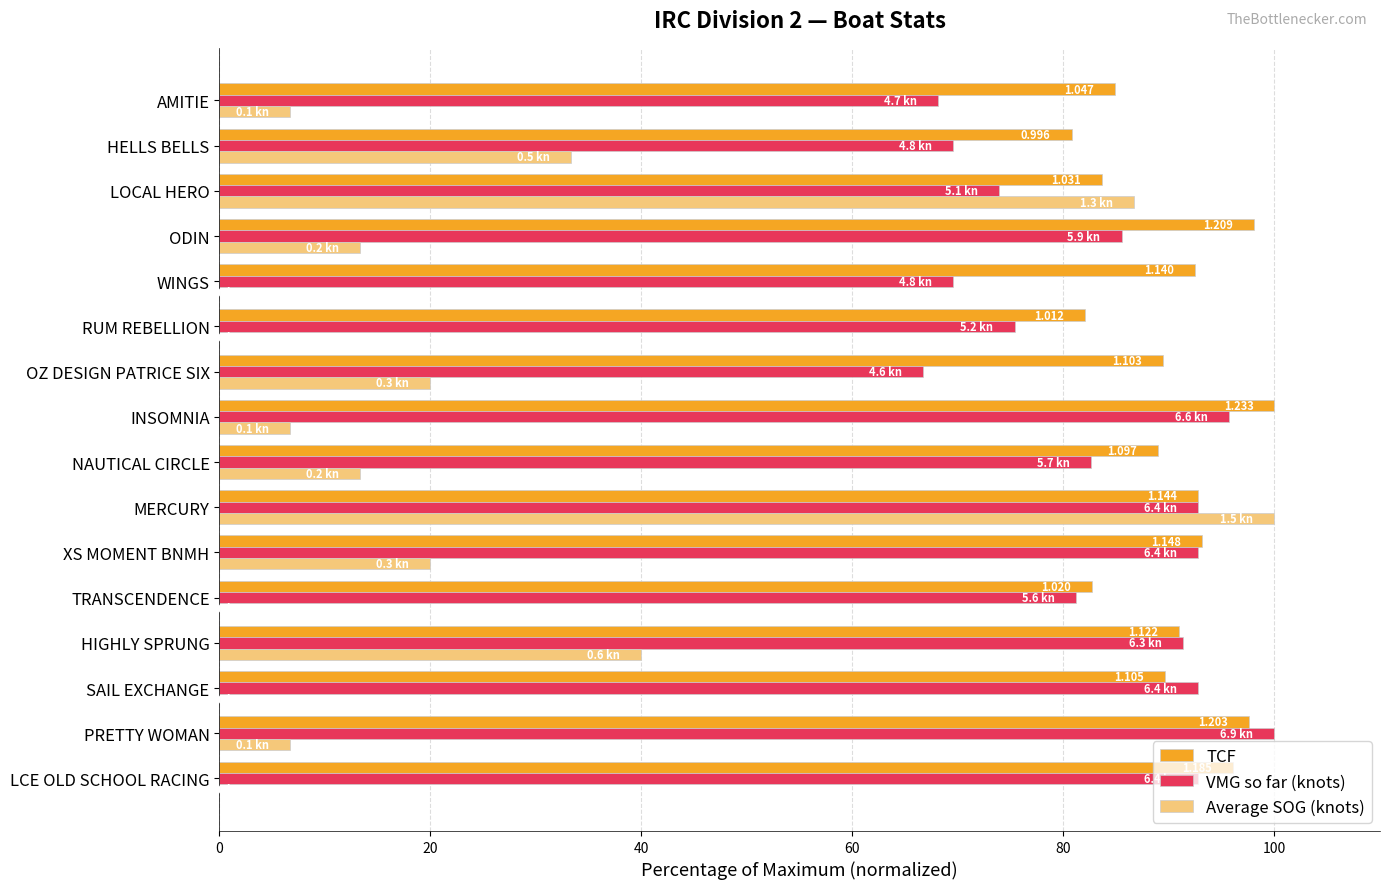

Which series changed the most between SAIL EXCHANGE and MERCURY?

Average SOG (knots)